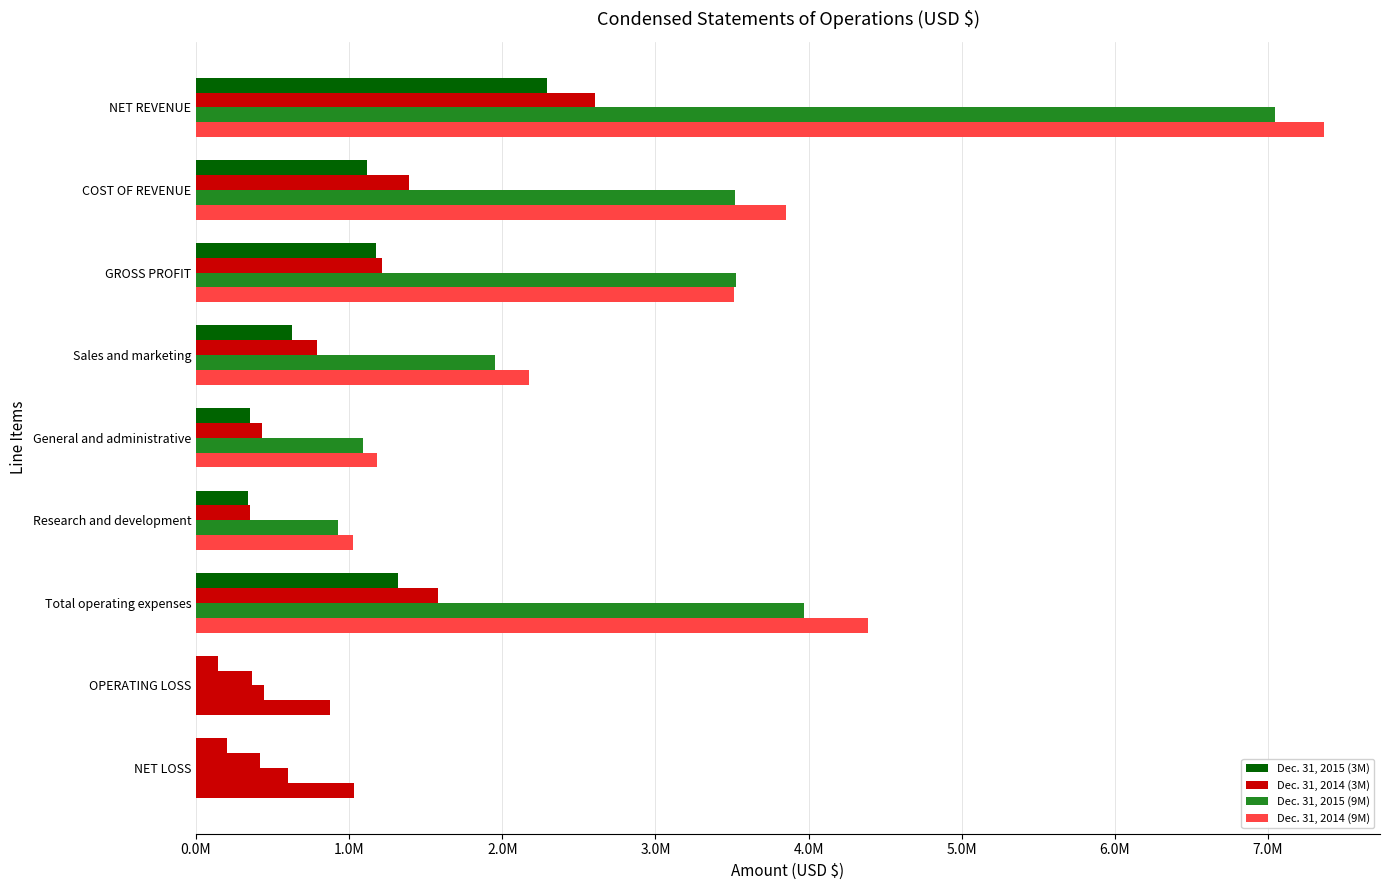

How many groups of bars are there?

9